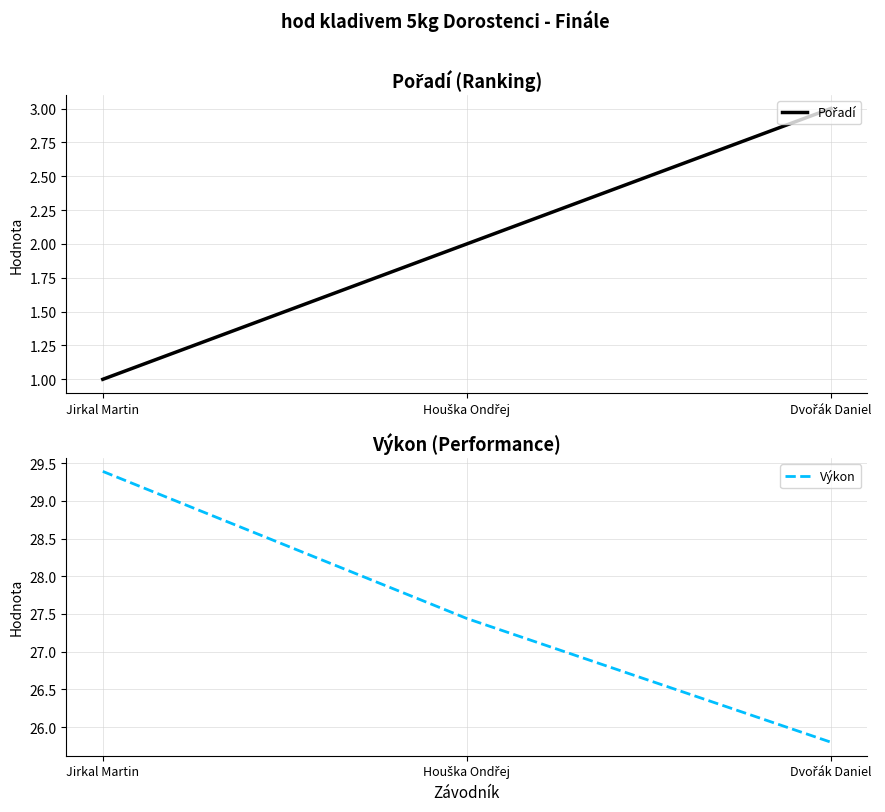

Between Houška Ondřej and Dvořák Daniel, which series saw the biggest shift?

Výkon